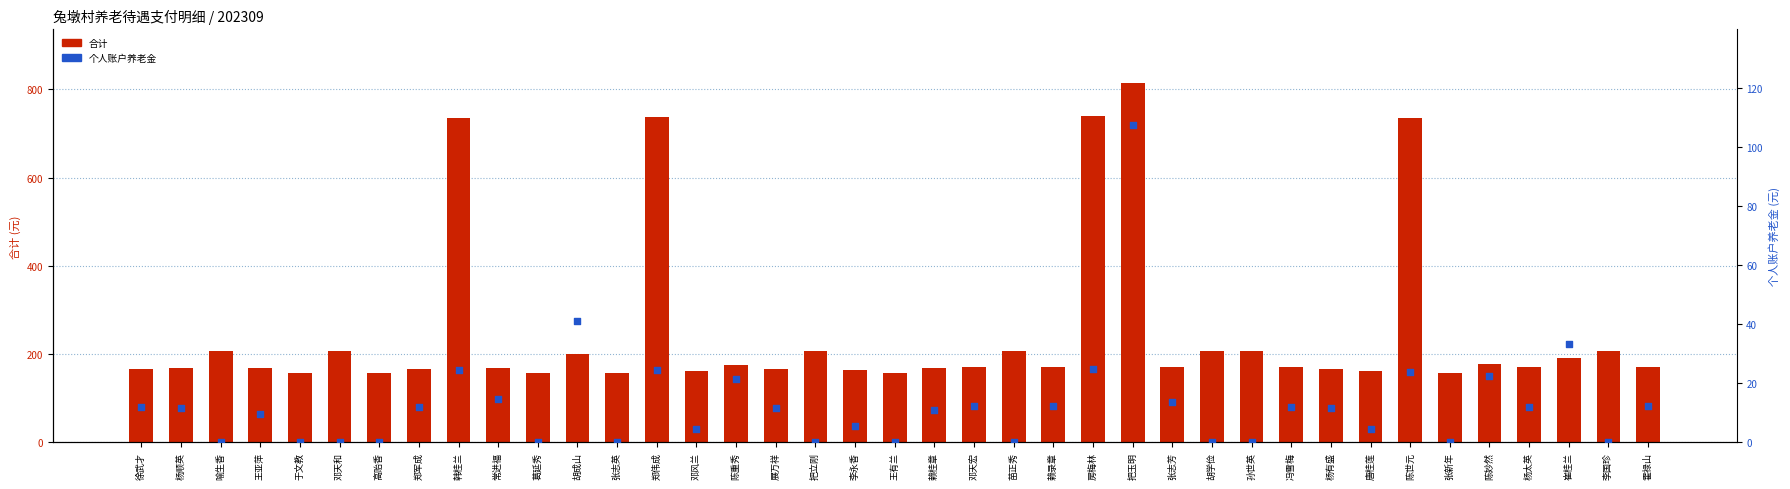

Which series reaches the minimum Y coordinate?

个人账户养老金